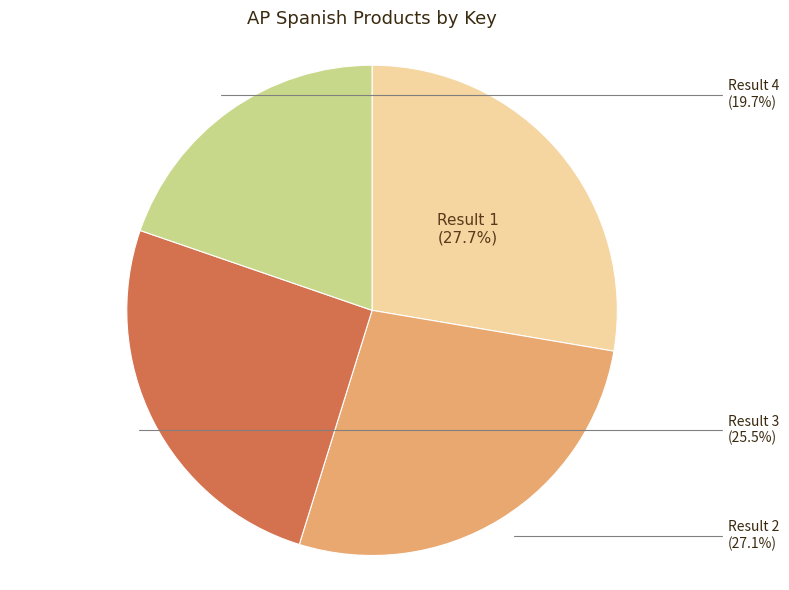

How many slices are in this pie chart?

4